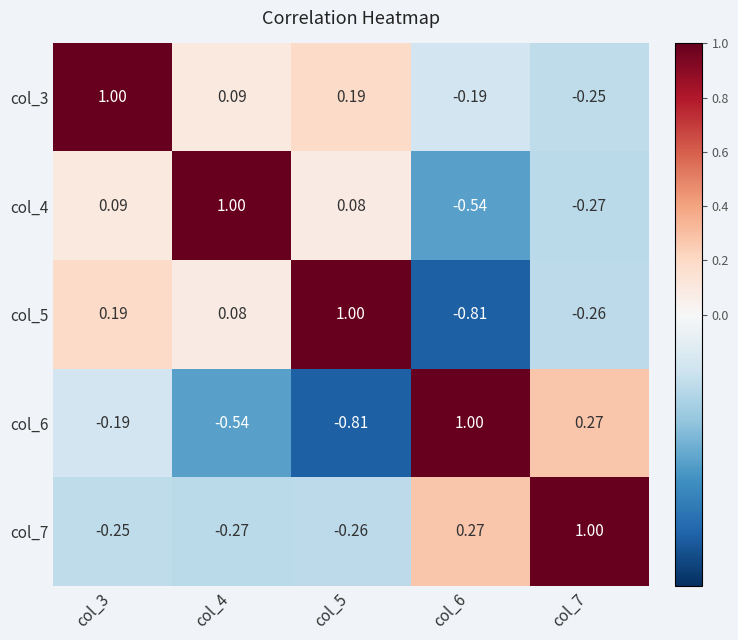

Is the value of col_6 at col_6 greater than the value of col_7 at col_3?

Yes